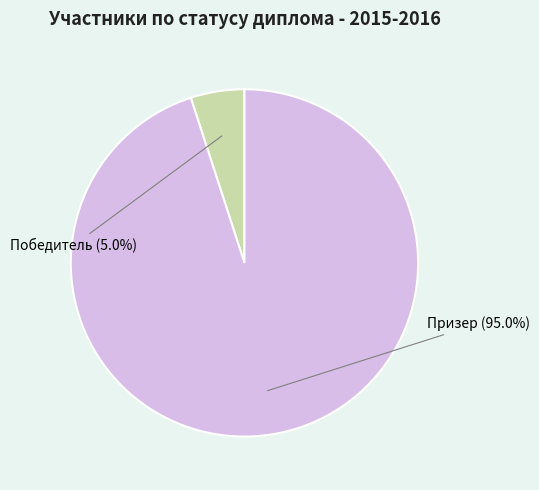

What is the ratio of the value at Призер to the value at Победитель?

19.0